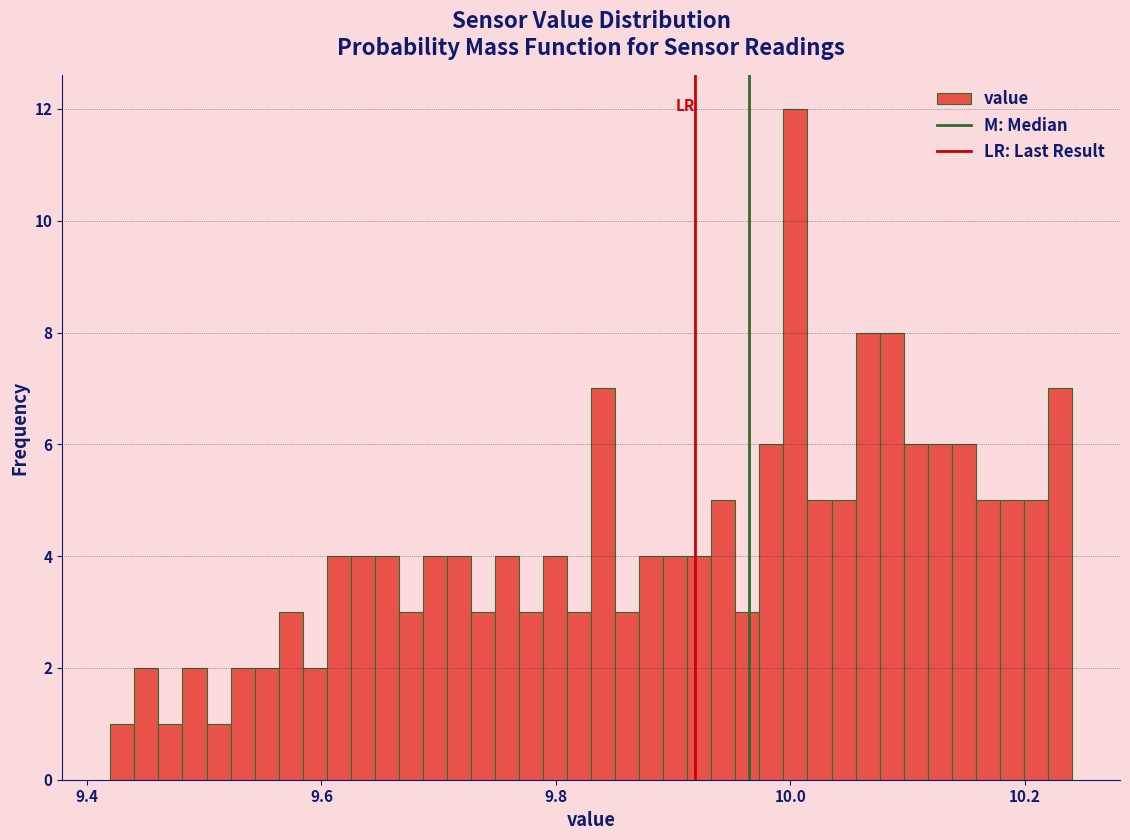

Around what value on the x-axis is the tallest bar? Give the approximate position of its centre, as read against the axis.

10.00